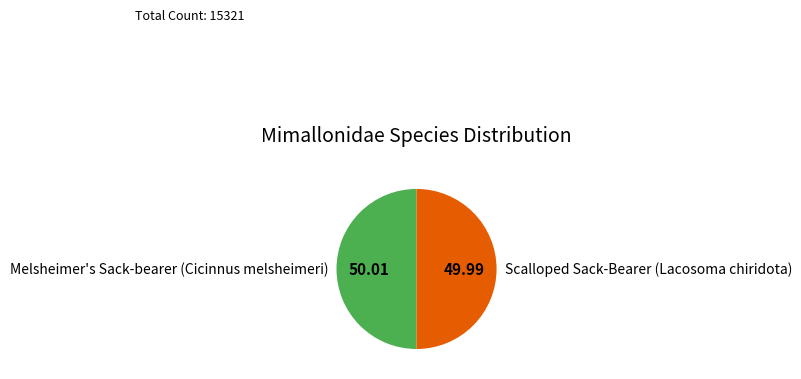

Is the sum of Scalloped Sack-Bearer (Lacosoma chiridota) and Melsheimer's Sack-bearer (Cicinnus melsheimeri) greater than half?

Yes